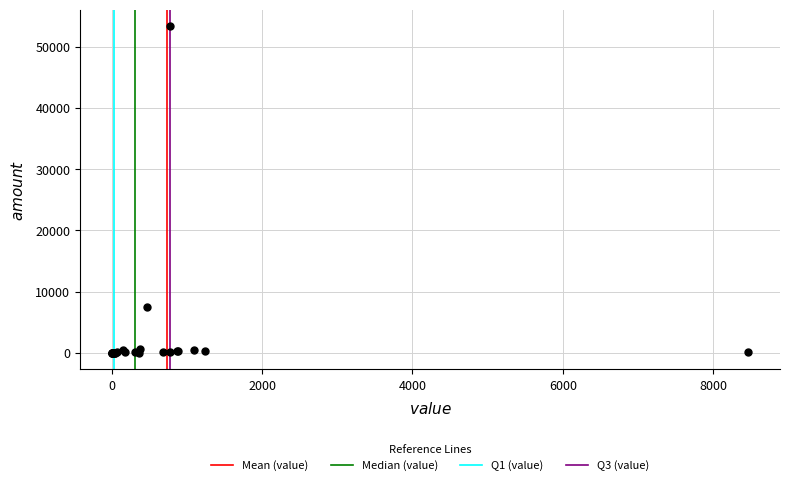

What Y value in the scatter plot is closest to 26705?

7516